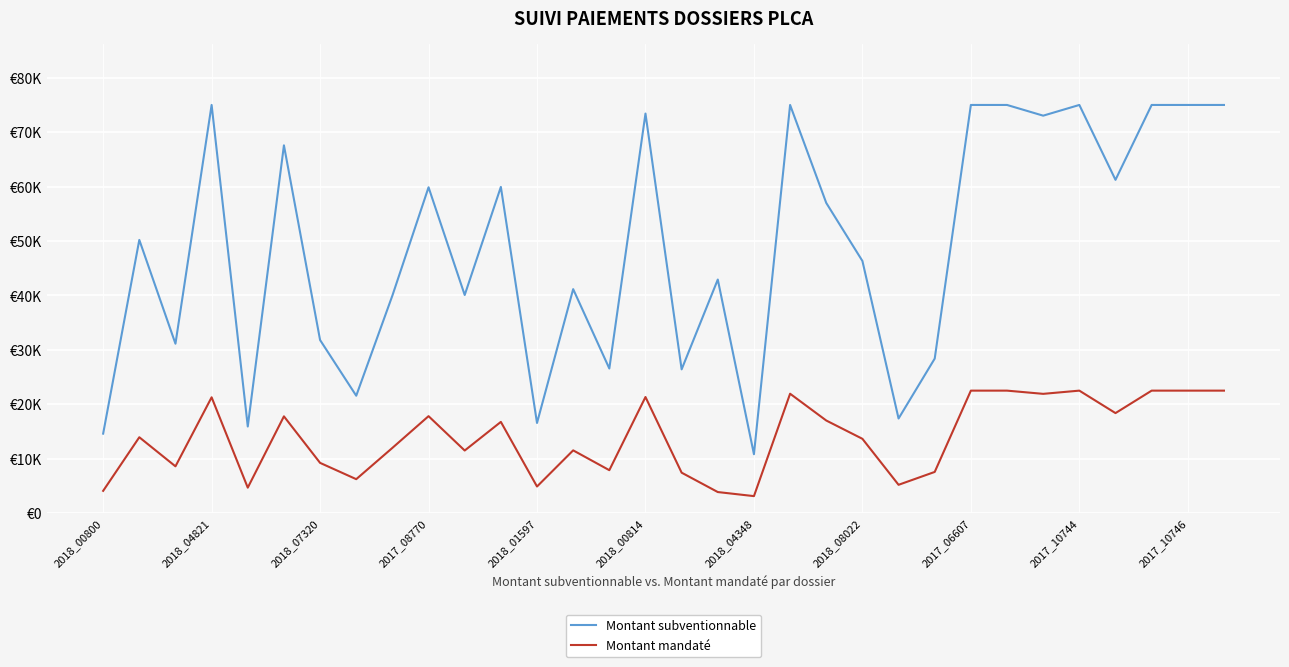

Which category has the lowest value across all series?

2018_04348